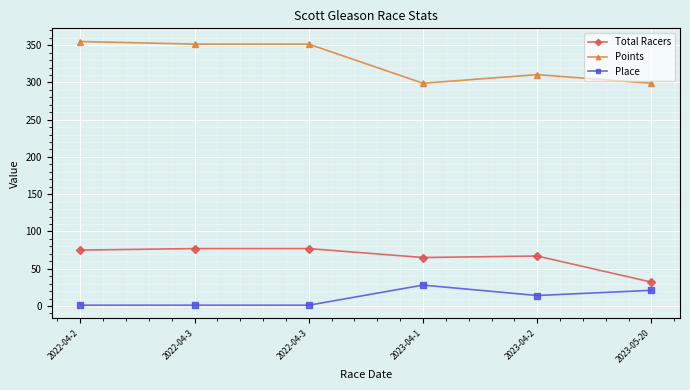

The Place series shows 28.0 at 2023-04-1. True or false?

True